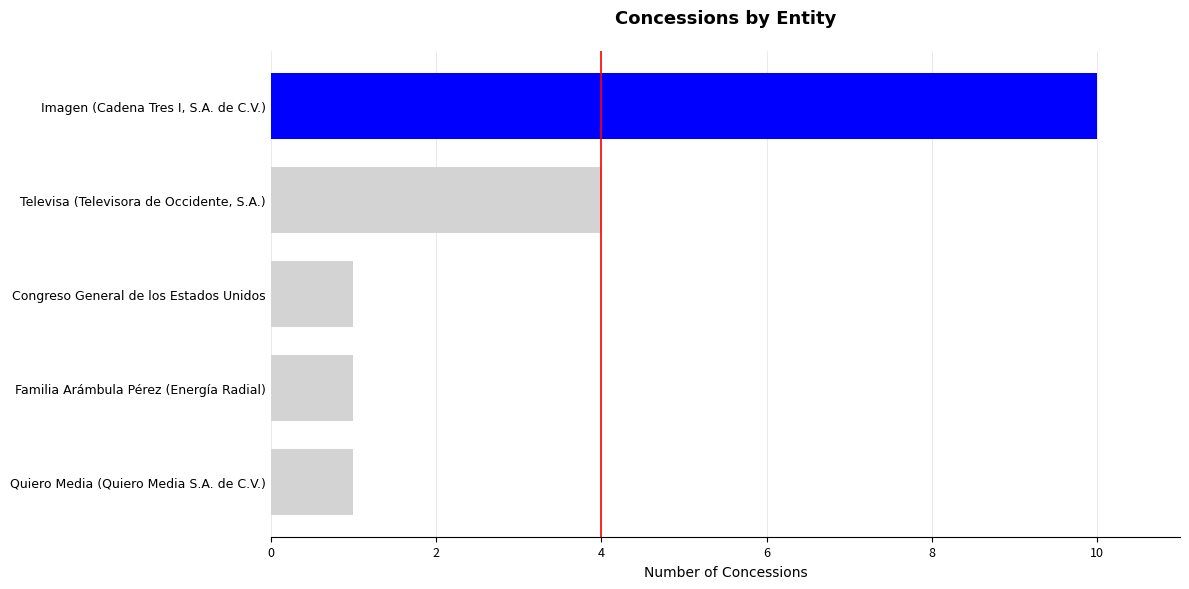

What is the average value?

3